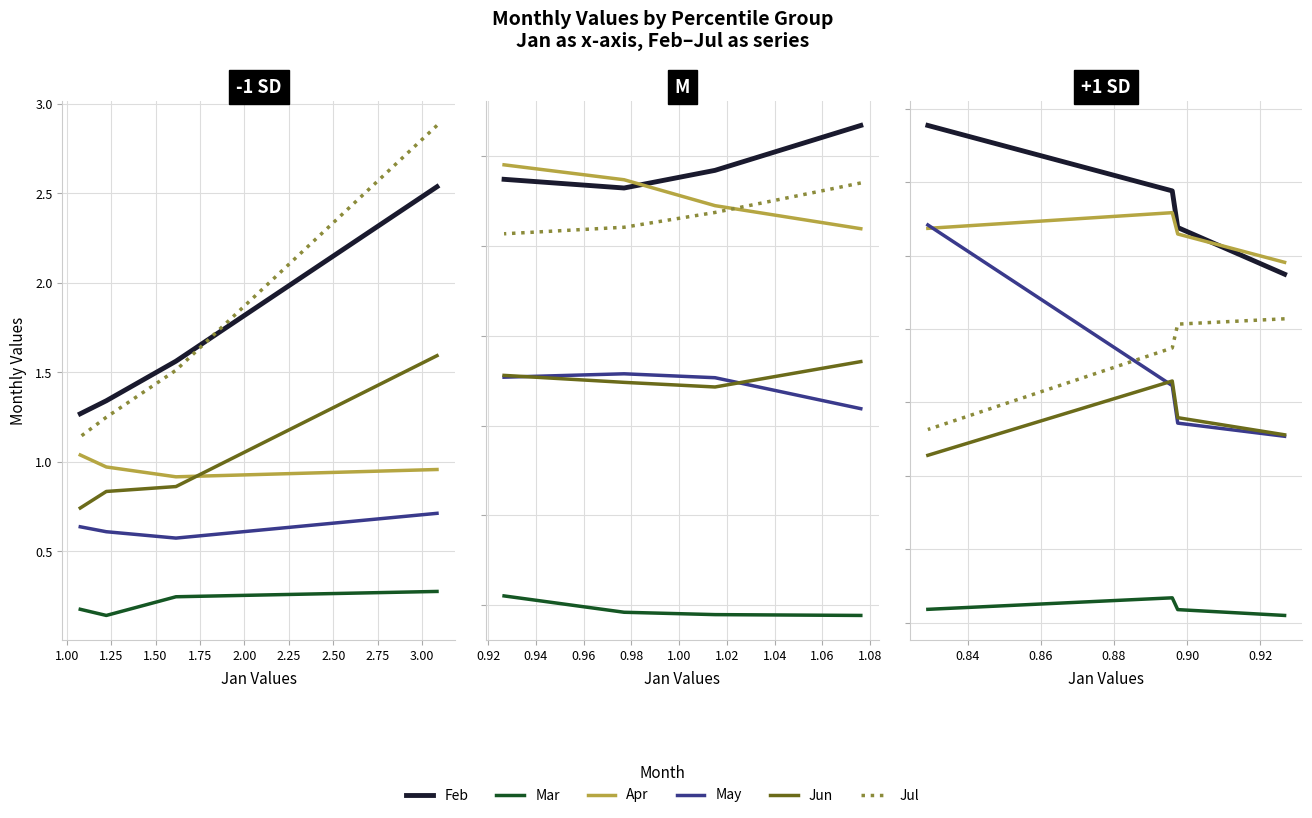

Between 0.75 and 1.25, which is larger?

1.25